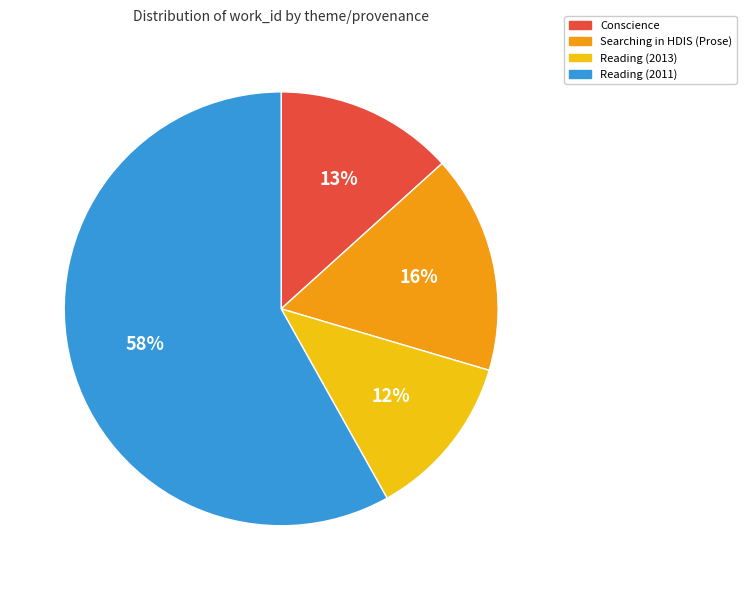

How many segments does this pie chart have?

4